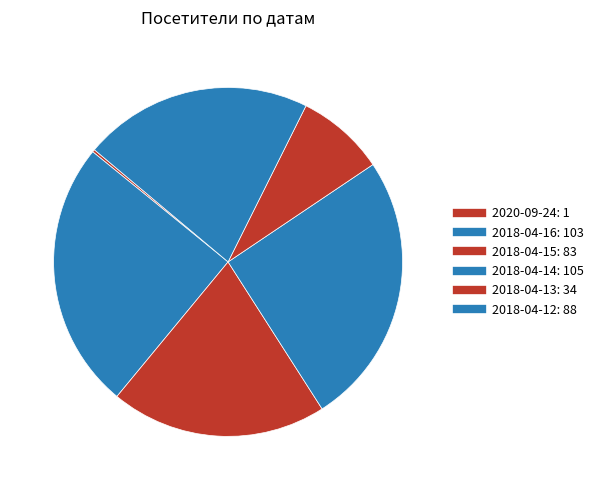

To the nearest percent, what is the combined percentage of 2018-04-14 and 2020-09-24?

26%